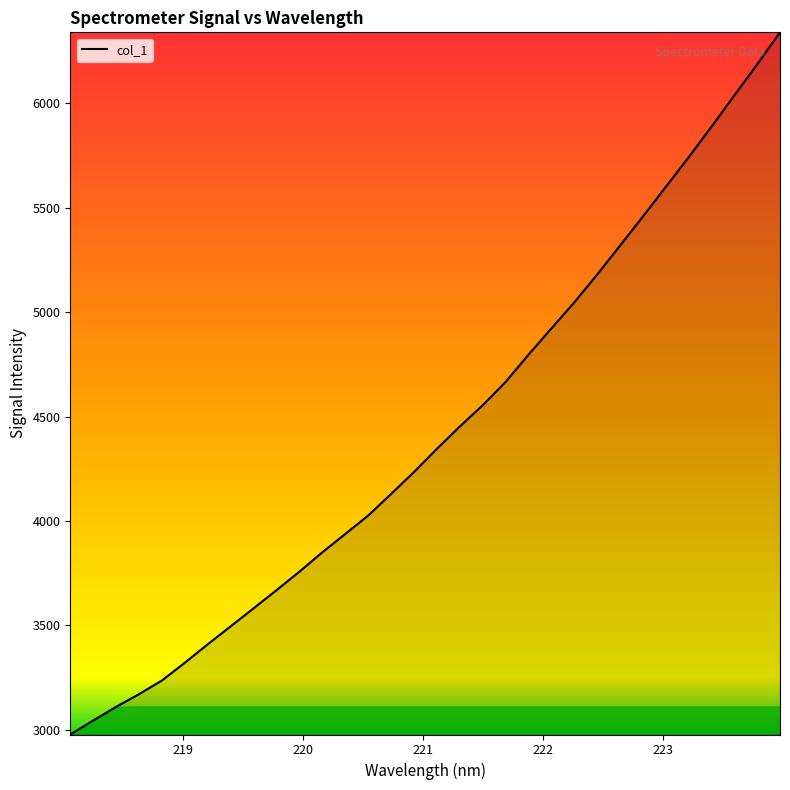

What is the maximum value shown in the chart?

6339.5